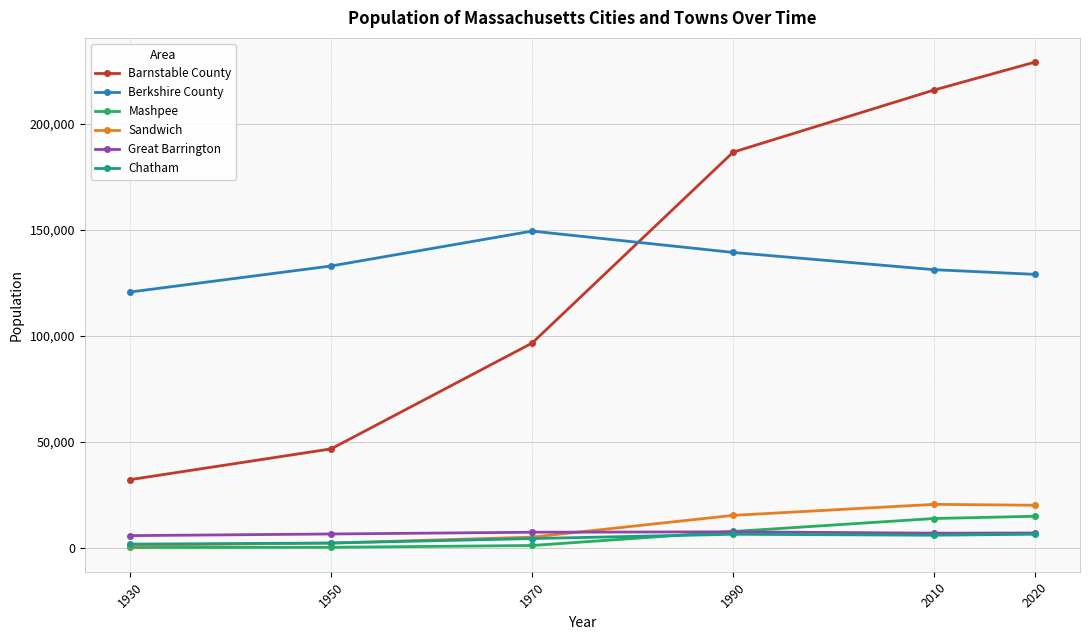

True or false: Berkshire County has more than 2 interior local peaks.

False